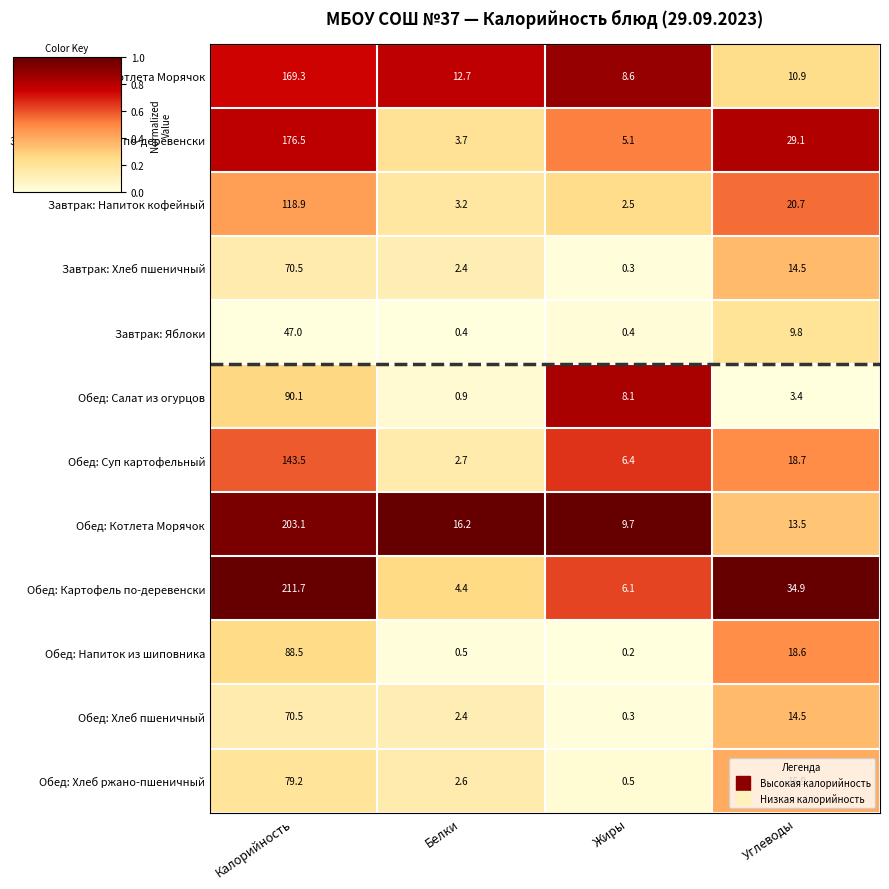

List the labels in order of Обед: Хлеб ржано-пшеничный value, largest first.

Калорийность, Углеводы, Белки, Жиры